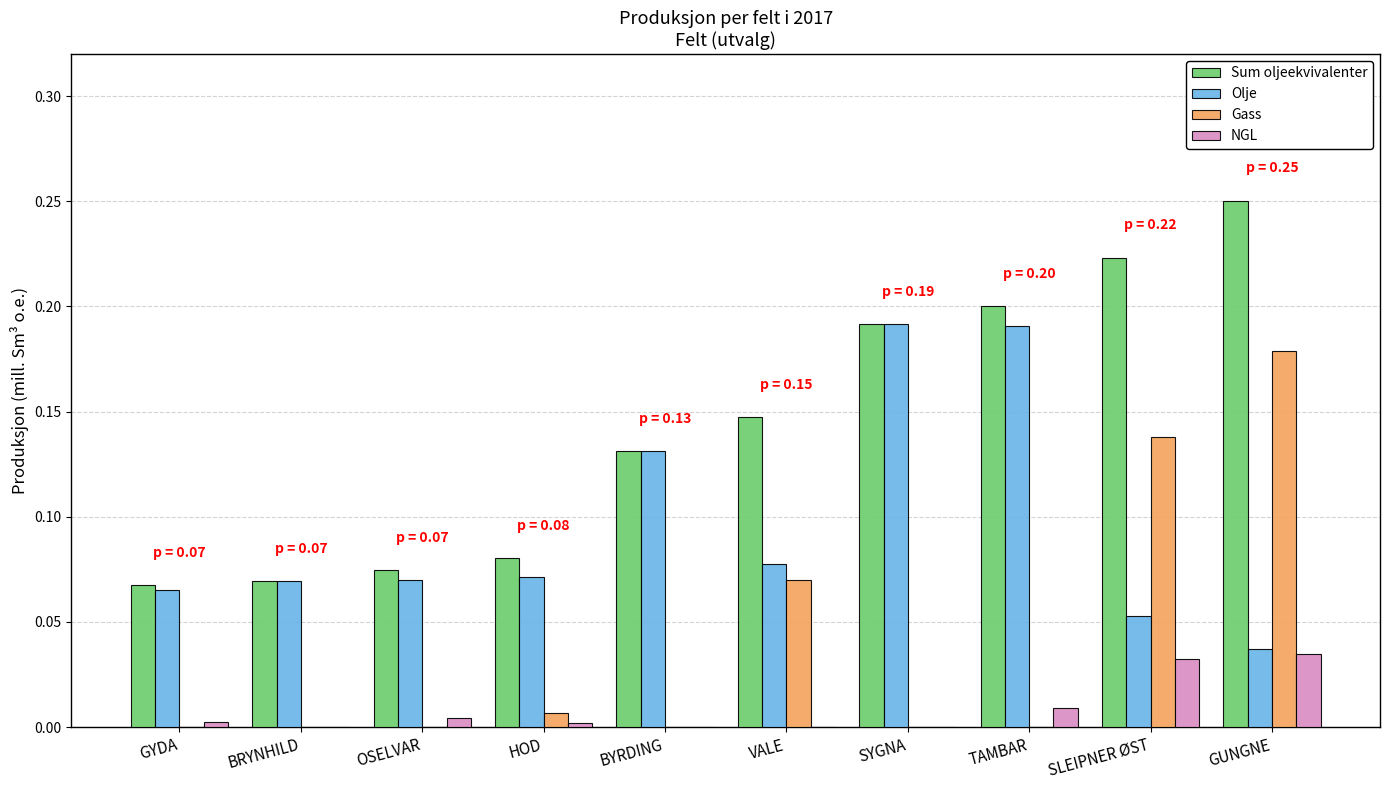

The value of NGL at BRYNHILD is 0.0. True or false?

True